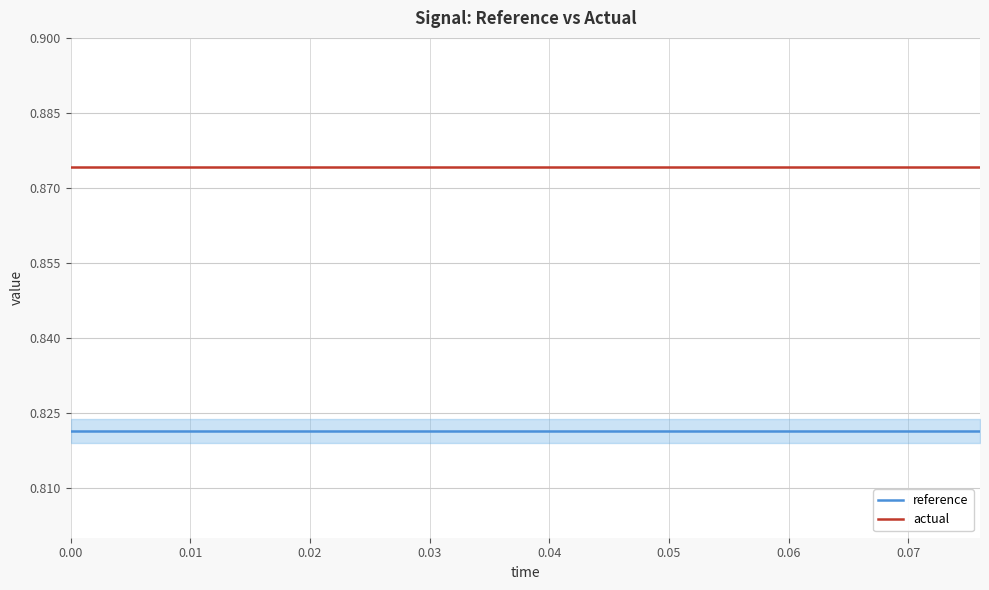

True or false: reference and actual intersect in this chart.

False